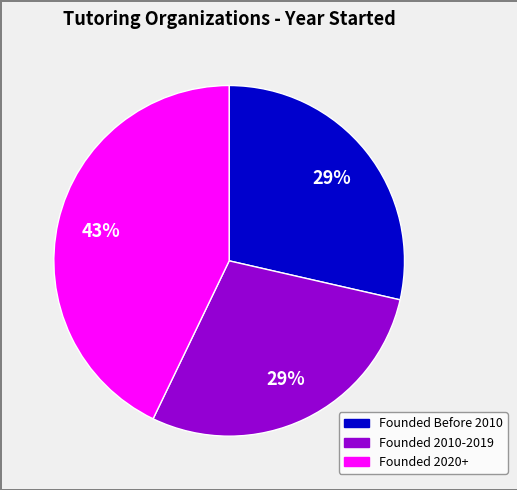

To the nearest percent, what is the difference between the largest and smallest slice percentages?

14%